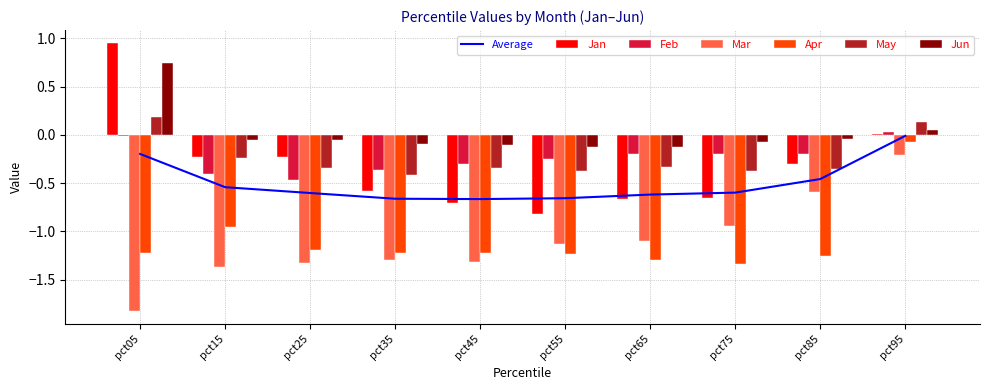

Is the value of Jan at pct35 greater than the value of Feb at pct35?

No